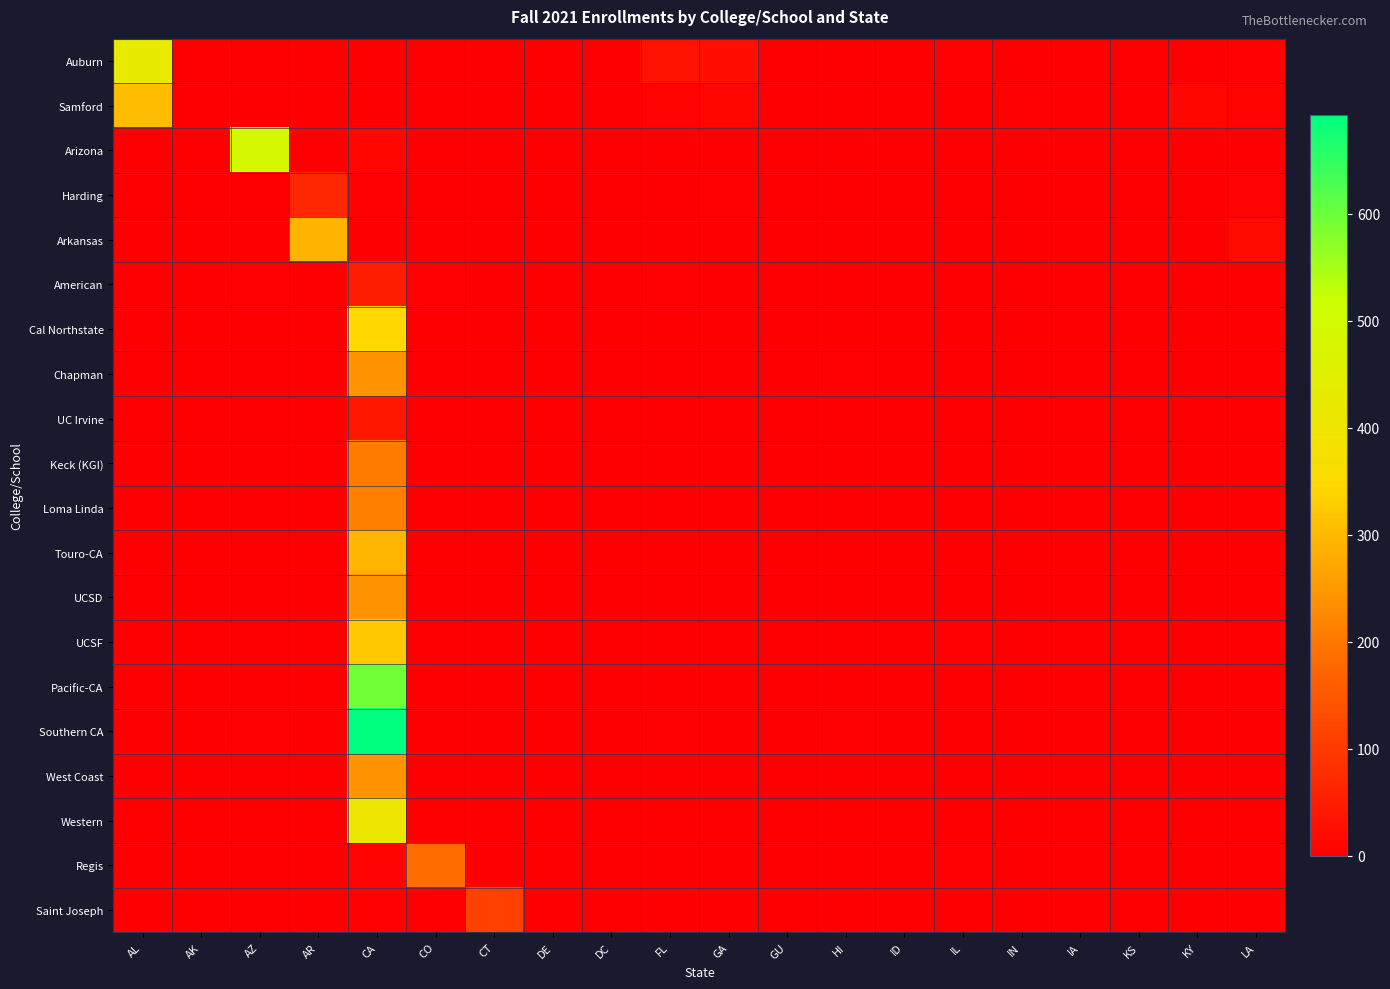

Reading left to right, list all the values displayed in this chart.

Auburn: AL=431	AK=0	AZ=1	AR=2	CA=1	CO=0	CT=0	DE=1	DC=0	FL=34	GA=28	GU=0	HI=1	ID=0	IL=4	IN=0	IA=0	KS=0	KY=0	LA=4
Samford: AL=305	AK=0	AZ=0	AR=0	CA=2	CO=1	CT=1	DE=0	DC=0	FL=8	GA=12	GU=0	HI=0	ID=0	IL=1	IN=3	IA=0	KS=2	KY=14	LA=7
Arizona: AL=0	AK=0	AZ=488	AR=0	CA=11	CO=2	CT=0	DE=0	DC=0	FL=0	GA=0	GU=0	HI=2	ID=0	IL=2	IN=0	IA=0	KS=0	KY=0	LA=0
Harding: AL=2	AK=1	AZ=1	AR=68	CA=5	CO=0	CT=0	DE=0	DC=0	FL=2	GA=3	GU=0	HI=0	ID=0	IL=2	IN=0	IA=1	KS=1	KY=1	LA=6
Arkansas: AL=0	AK=0	AZ=0	AR=293	CA=1	CO=0	CT=0	DE=0	DC=0	FL=2	GA=2	GU=0	HI=0	ID=0	IL=1	IN=0	IA=0	KS=1	KY=0	LA=18
American: AL=0	AK=0	AZ=4	AR=0	CA=49	CO=3	CT=0	DE=0	DC=0	FL=3	GA=0	GU=0	HI=0	ID=0	IL=0	IN=0	IA=0	KS=0	KY=0	LA=0
Cal Northstate: AL=0	AK=0	AZ=0	AR=0	CA=346	CO=0	CT=0	DE=0	DC=0	FL=0	GA=0	GU=1	HI=0	ID=0	IL=0	IN=1	IA=0	KS=1	KY=1	LA=0
Chapman: AL=0	AK=0	AZ=0	AR=0	CA=242	CO=0	CT=0	DE=0	DC=0	FL=1	GA=0	GU=0	HI=3	ID=0	IL=1	IN=0	IA=0	KS=0	KY=0	LA=0
UC Irvine: AL=0	AK=0	AZ=0	AR=0	CA=41	CO=0	CT=0	DE=0	DC=0	FL=0	GA=0	GU=0	HI=0	ID=0	IL=0	IN=0	IA=0	KS=0	KY=0	LA=0
Keck (KGI): AL=0	AK=0	AZ=2	AR=0	CA=207	CO=0	CT=0	DE=0	DC=0	FL=0	GA=0	GU=0	HI=0	ID=0	IL=0	IN=0	IA=0	KS=0	KY=0	LA=0
Loma Linda: AL=0	AK=0	AZ=2	AR=0	CA=212	CO=1	CT=0	DE=0	DC=0	FL=2	GA=1	GU=0	HI=0	ID=0	IL=1	IN=0	IA=0	KS=0	KY=0	LA=0
Touro-CA: AL=0	AK=0	AZ=1	AR=0	CA=294	CO=0	CT=0	DE=1	DC=0	FL=1	GA=0	GU=2	HI=0	ID=0	IL=1	IN=0	IA=0	KS=0	KY=0	LA=0
UCSD: AL=1	AK=0	AZ=0	AR=0	CA=243	CO=0	CT=1	DE=0	DC=0	FL=2	GA=0	GU=0	HI=1	ID=0	IL=2	IN=0	IA=0	KS=0	KY=0	LA=1
UCSF: AL=0	AK=0	AZ=2	AR=0	CA=323	CO=0	CT=0	DE=0	DC=0	FL=0	GA=2	GU=1	HI=1	ID=0	IL=3	IN=0	IA=0	KS=0	KY=0	LA=0
Pacific-CA: AL=0	AK=0	AZ=0	AR=0	CA=595	CO=0	CT=0	DE=0	DC=0	FL=0	GA=0	GU=0	HI=1	ID=0	IL=1	IN=0	IA=0	KS=0	KY=0	LA=0
Southern CA: AL=0	AK=0	AZ=4	AR=0	CA=692	CO=1	CT=1	DE=0	DC=1	FL=3	GA=0	GU=0	HI=3	ID=0	IL=1	IN=1	IA=0	KS=0	KY=0	LA=0
West Coast: AL=0	AK=0	AZ=0	AR=0	CA=244	CO=0	CT=0	DE=0	DC=0	FL=0	GA=0	GU=0	HI=0	ID=0	IL=0	IN=0	IA=0	KS=0	KY=0	LA=0
Western: AL=1	AK=0	AZ=0	AR=0	CA=406	CO=0	CT=0	DE=0	DC=0	FL=0	GA=0	GU=0	HI=2	ID=0	IL=0	IN=1	IA=0	KS=0	KY=0	LA=0
Regis: AL=0	AK=0	AZ=1	AR=0	CA=6	CO=184	CT=0	DE=0	DC=0	FL=1	GA=0	GU=0	HI=0	ID=0	IL=3	IN=0	IA=0	KS=2	KY=0	LA=1
Saint Joseph: AL=0	AK=0	AZ=0	AR=0	CA=3	CO=0	CT=112	DE=0	DC=0	FL=2	GA=0	GU=0	HI=0	ID=0	IL=0	IN=0	IA=0	KS=0	KY=0	LA=0